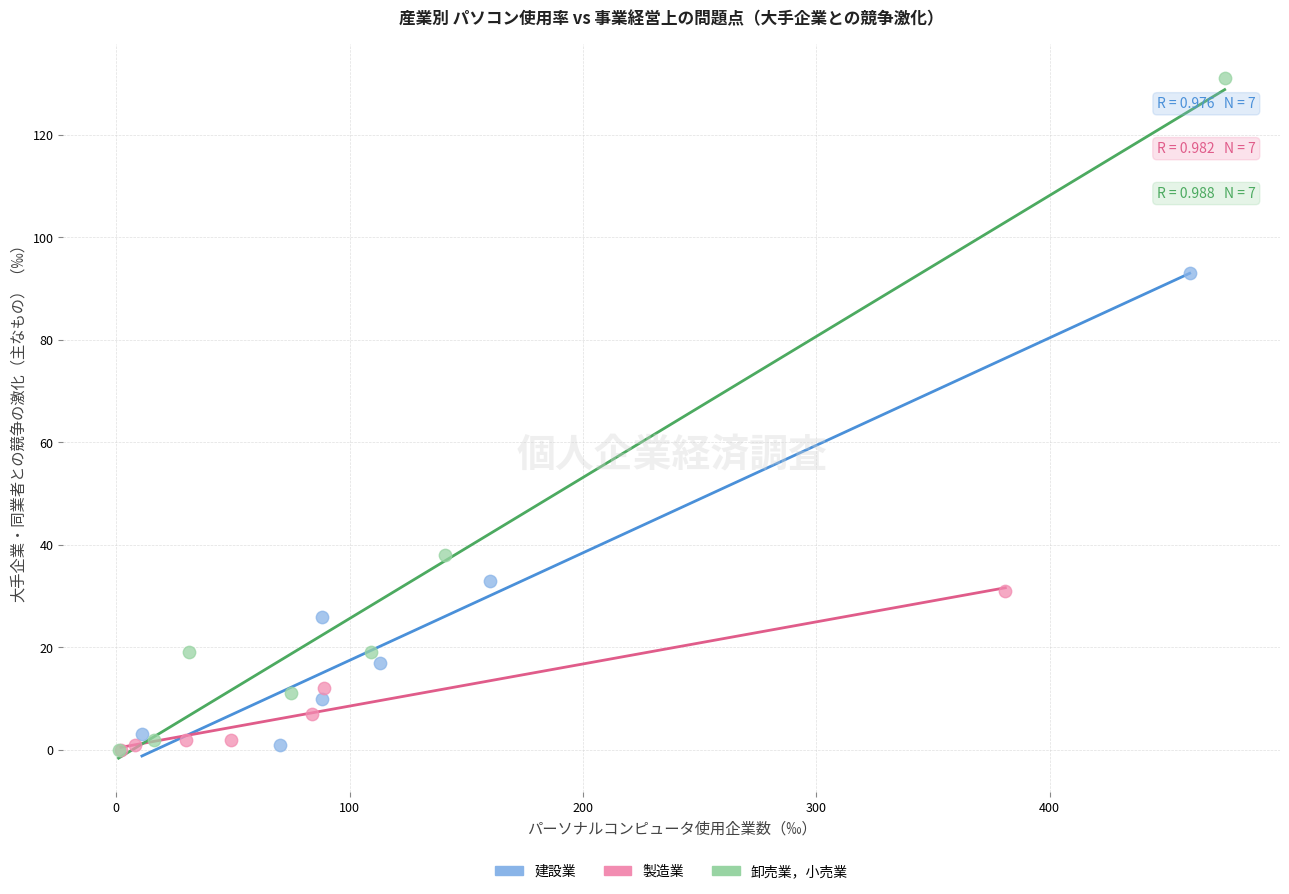

Which series reaches the maximum Y coordinate?

卸売業，小売業